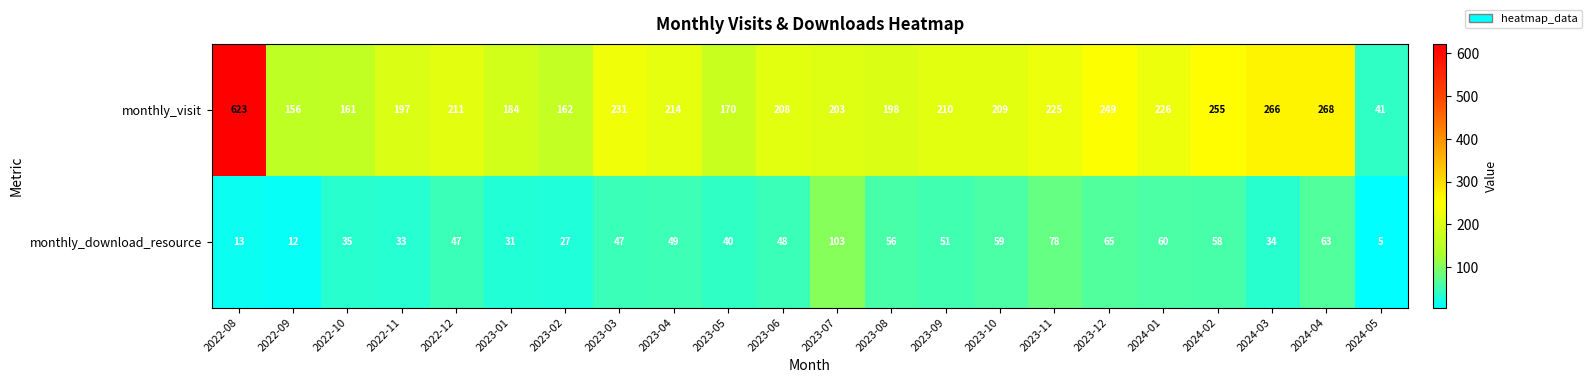

Rank the series at 2023-09 from highest to lowest value.

monthly_visit, monthly_download_resource